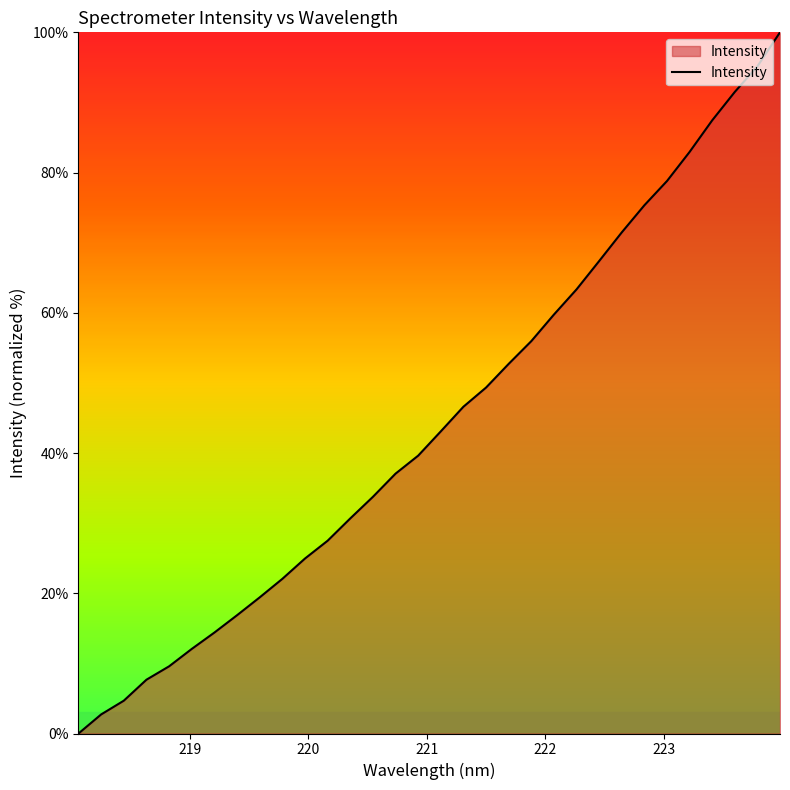

What is the difference between the maximum and minimum values?

100.0